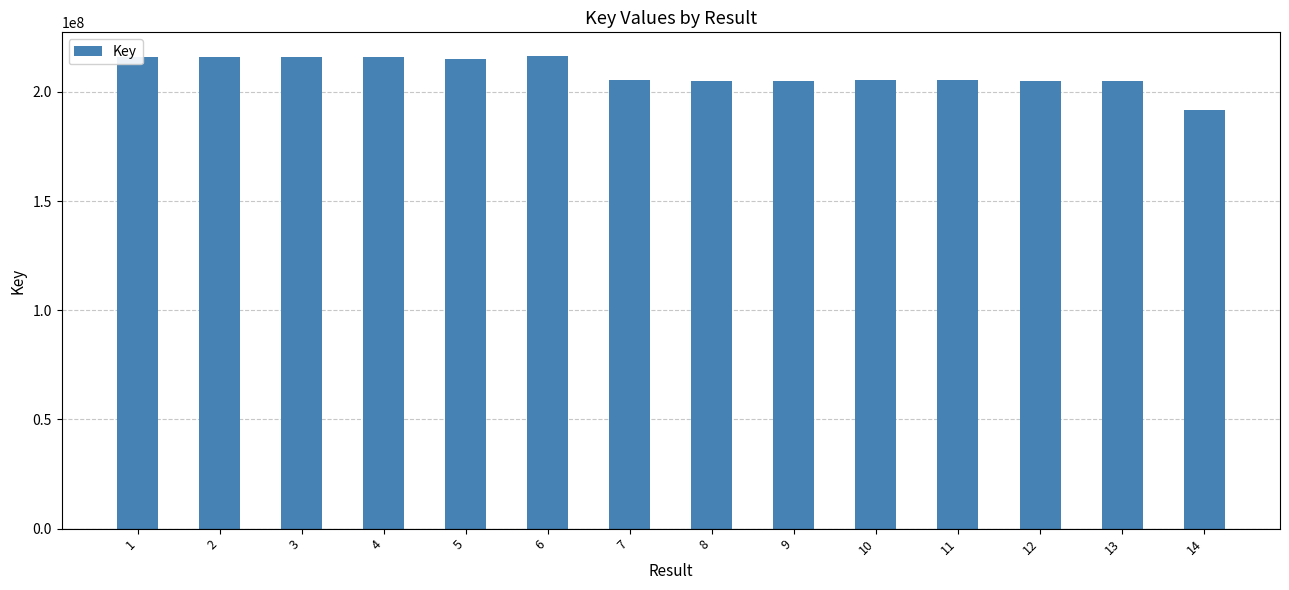

Does the chart contain stacked bars?

No